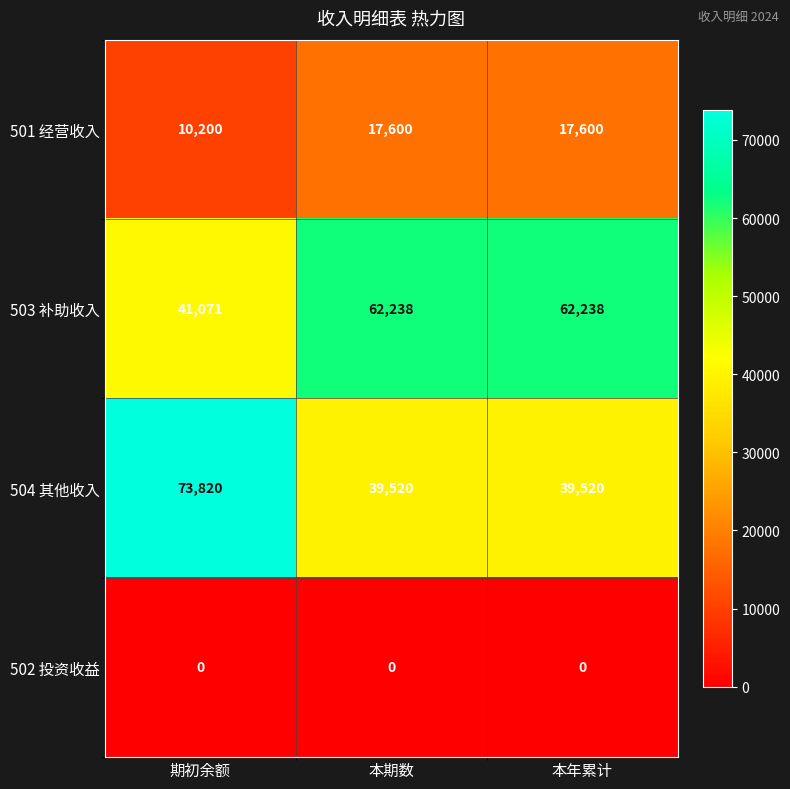

Reading left to right, transcribe all the data shown in this chart.

501 经营收入: 10200	17600	17600
503 补助收入: 41071	62238	62238
504 其他收入: 73820	39520	39520
502 投资收益: 0	0	0